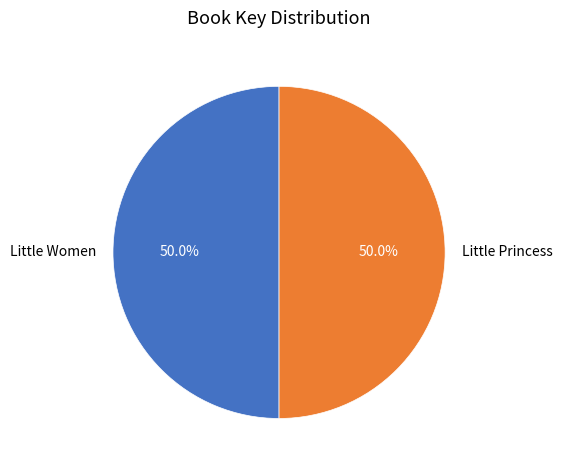

Approximately how many times larger is the value at Little Princess compared to Little Women?

1.0